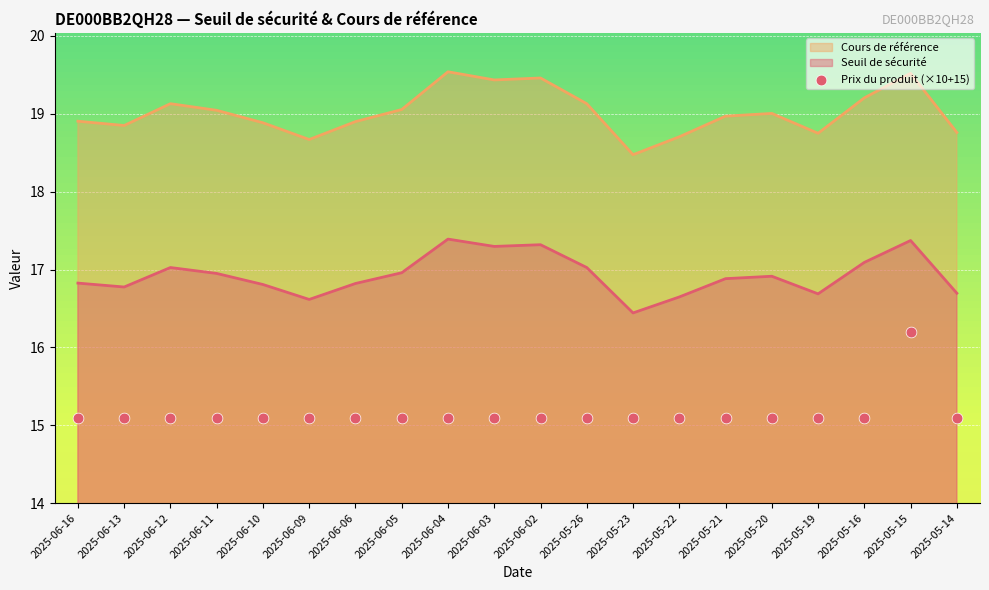

Which has a higher value, 2025-05-20 or 2025-06-13?

2025-05-20